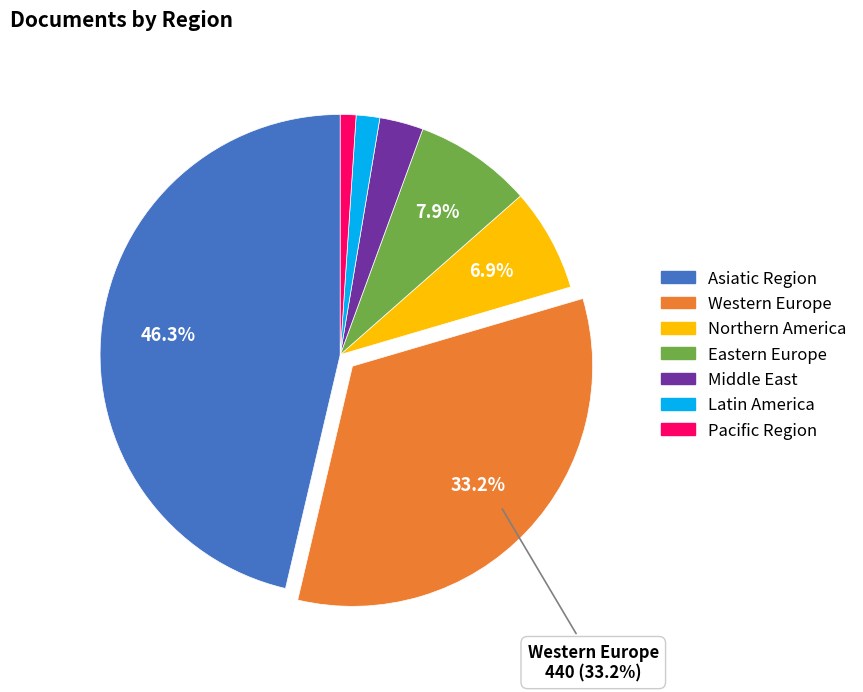

To the nearest percent, what portion does Eastern Europe represent?

8%